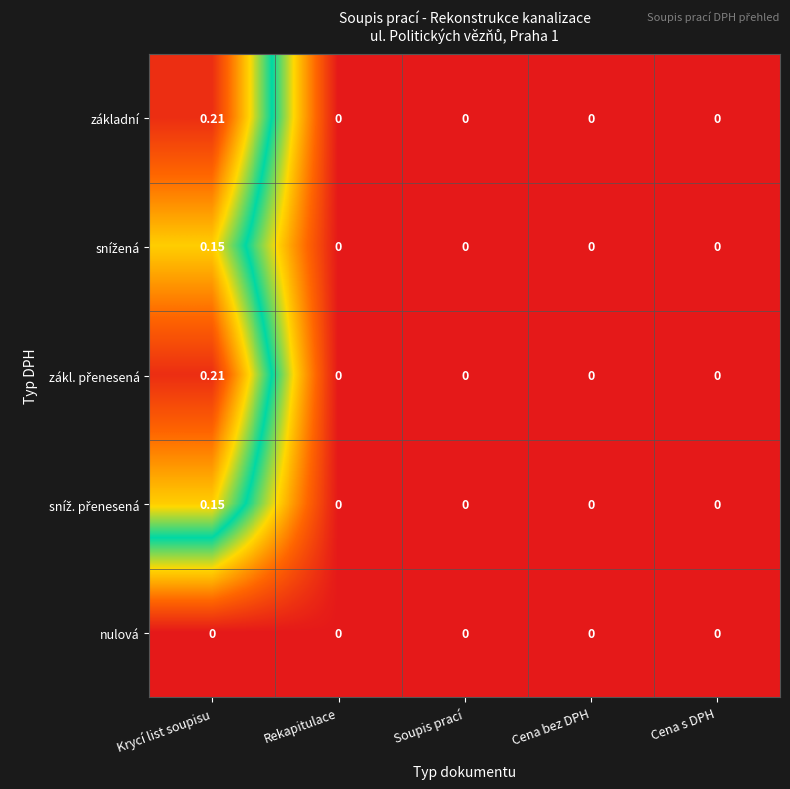

At which category is the sum across all series the highest?

Krycí list soupisu